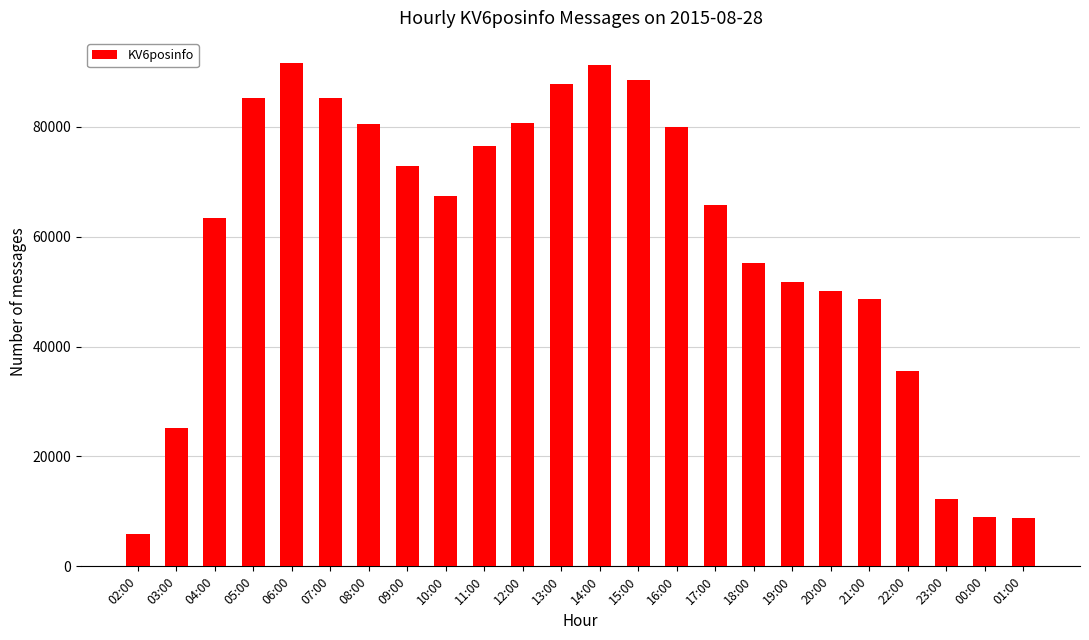

What is the sum of the values at 16:00 and 02:00?

85911